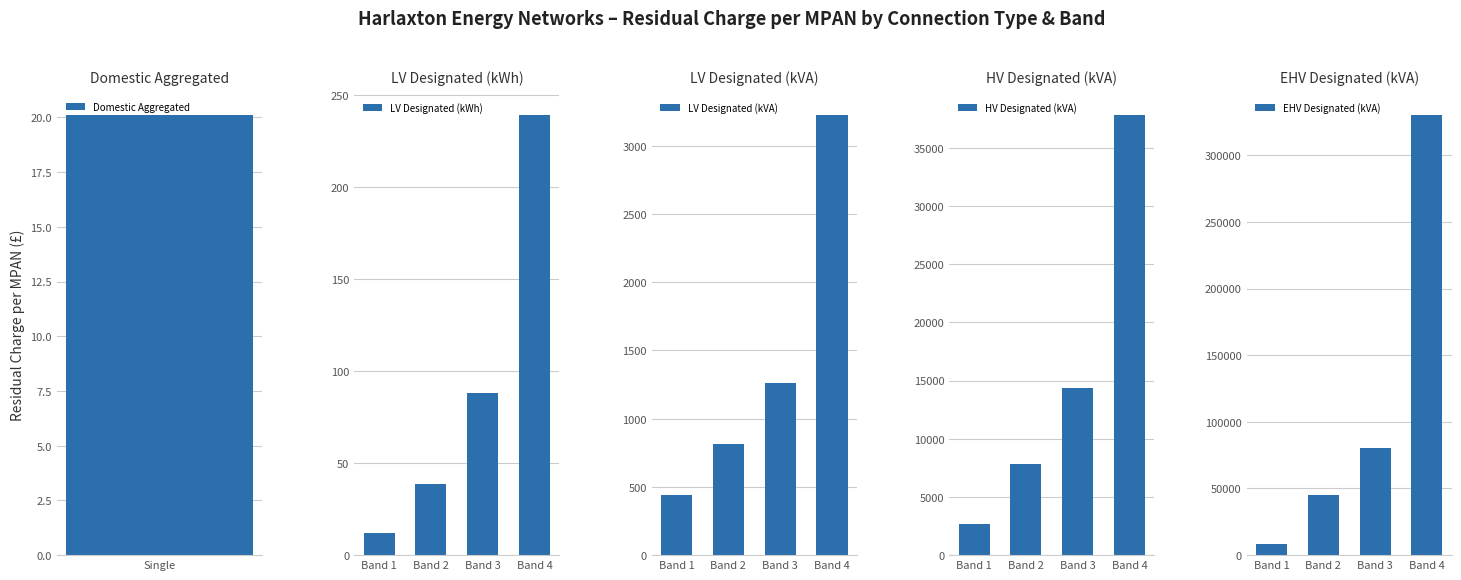

What is the sum of all LV Designated (kWh) values?

377.3